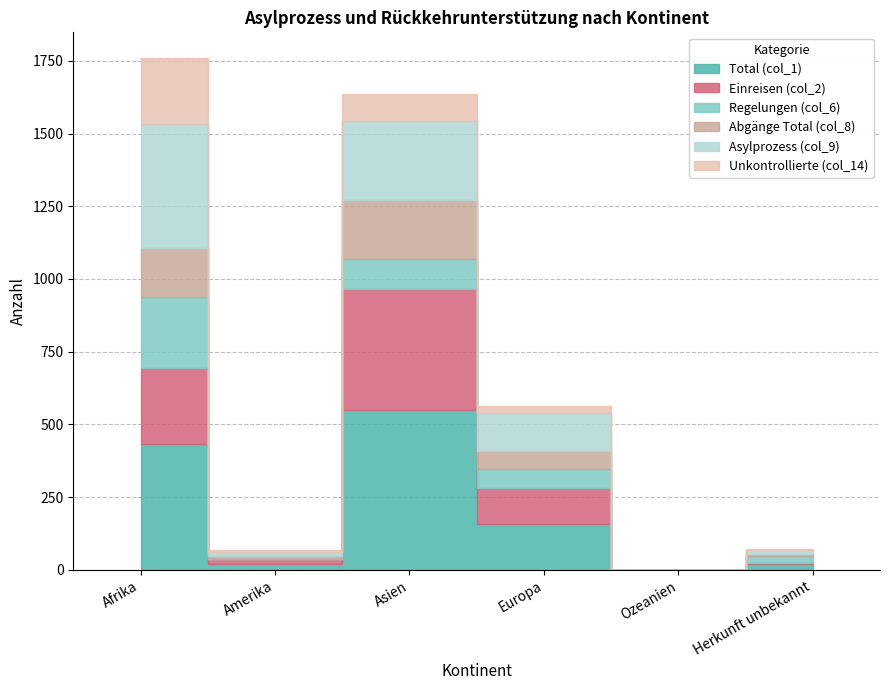

Reading left to right, what are all the values shown in this chart?

Total (col_1): 433	19	550	156	0	19
Einreisen (col_2): 260	19	415	127	0	6
Regelungen (col_6): 246	0	103	65	0	22
Abgänge Total (col_8): 168	9	202	62	1	6
Asylprozess (col_9): 425	16	274	128	0	15
Unkontrollierte (col_14): 228	4	92	25	0	4